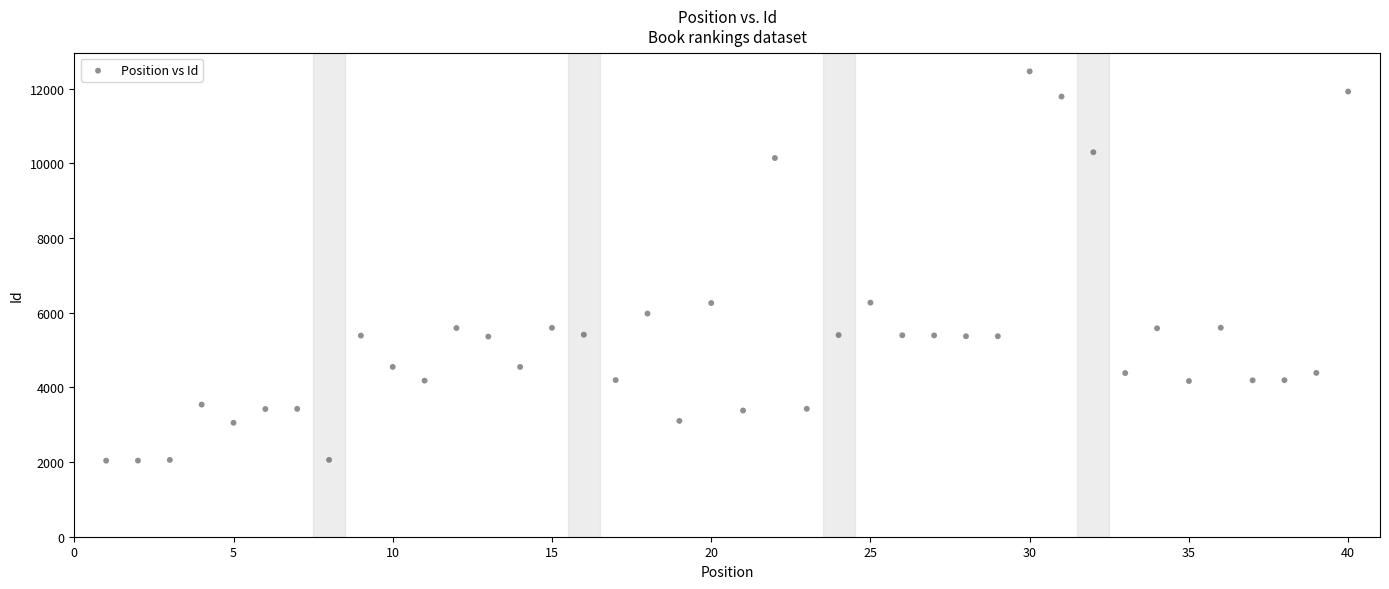

What is the range of X values (max minus min)?

39